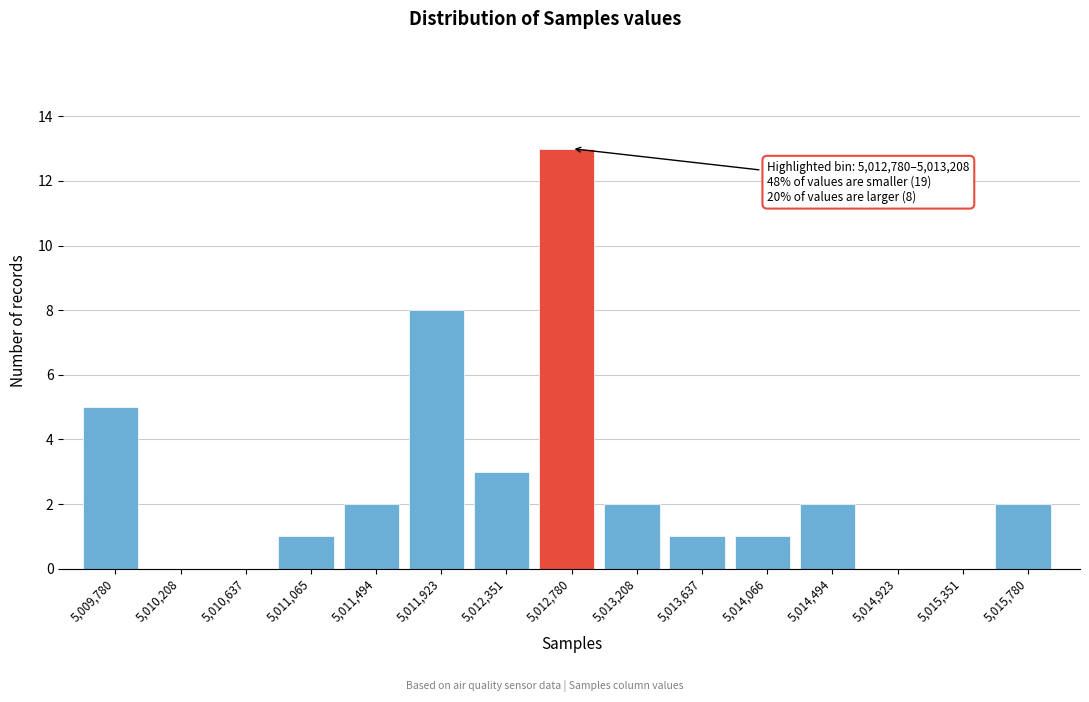

Reading left to right, list all the values displayed in this chart.

5,009,780=5	5,010,208=0	5,010,637=0	5,011,065=1	5,011,494=2	5,011,923=8	5,012,351=3	5,012,780=13	5,013,208=2	5,013,637=1	5,014,066=1	5,014,494=2	5,014,923=0	5,015,351=0	5,015,780=2